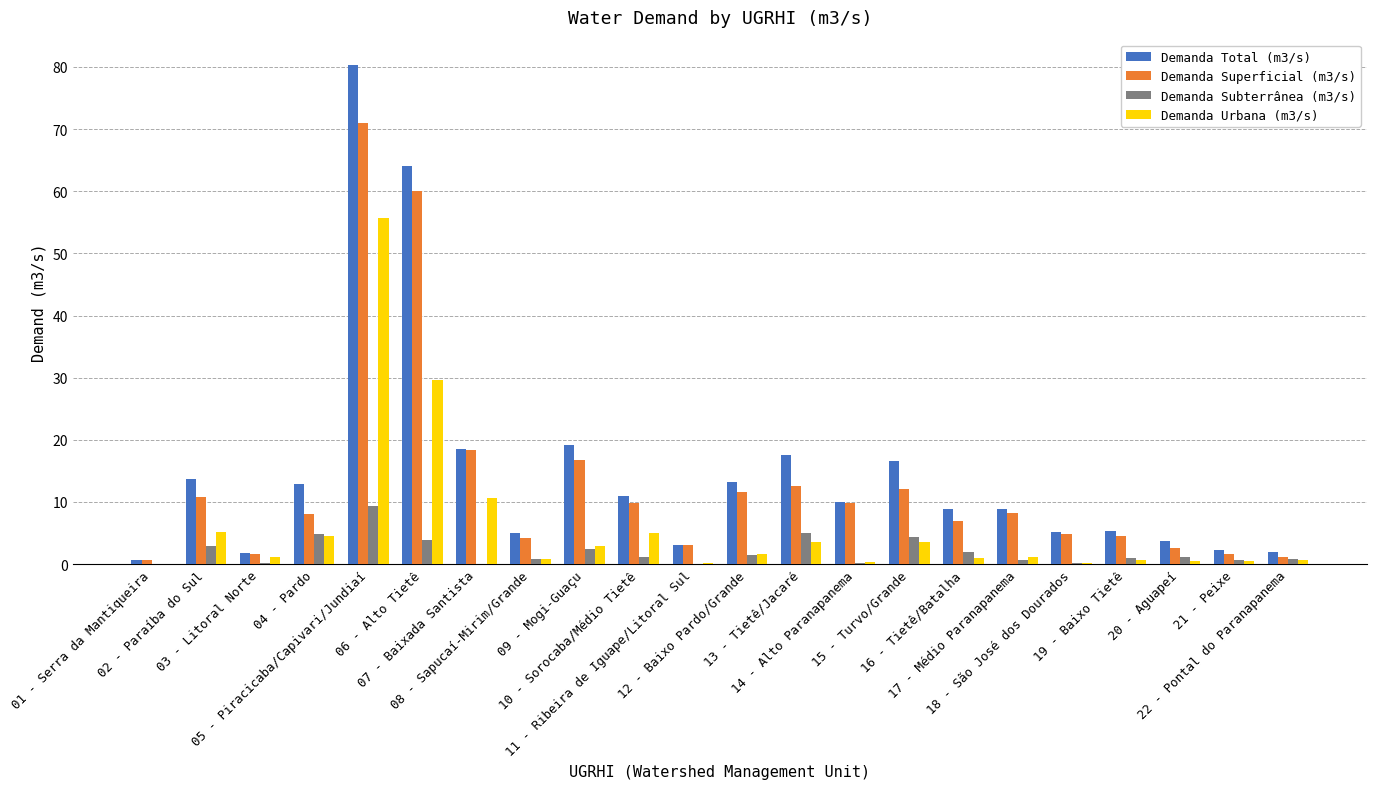

What is the maximum value for Demanda Total (m3/s)?

80.4